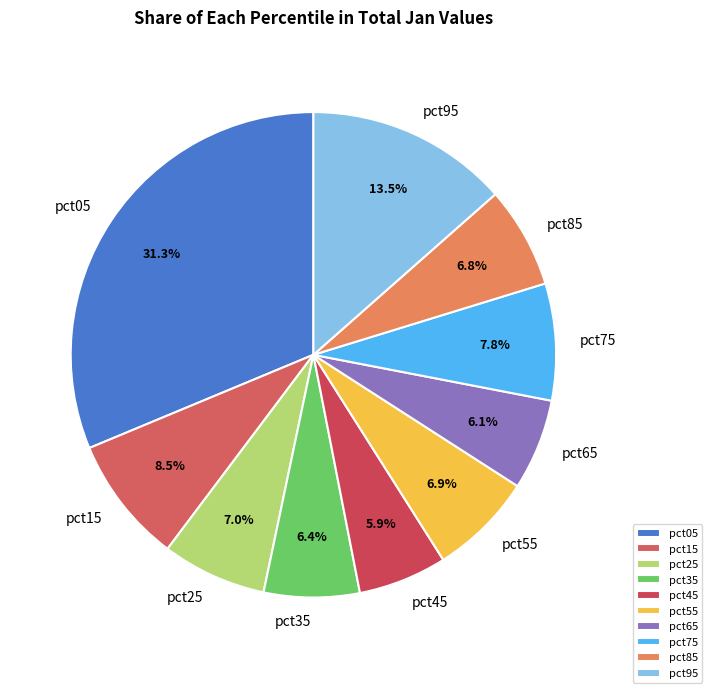

What is the largest slice in the pie chart?

pct05